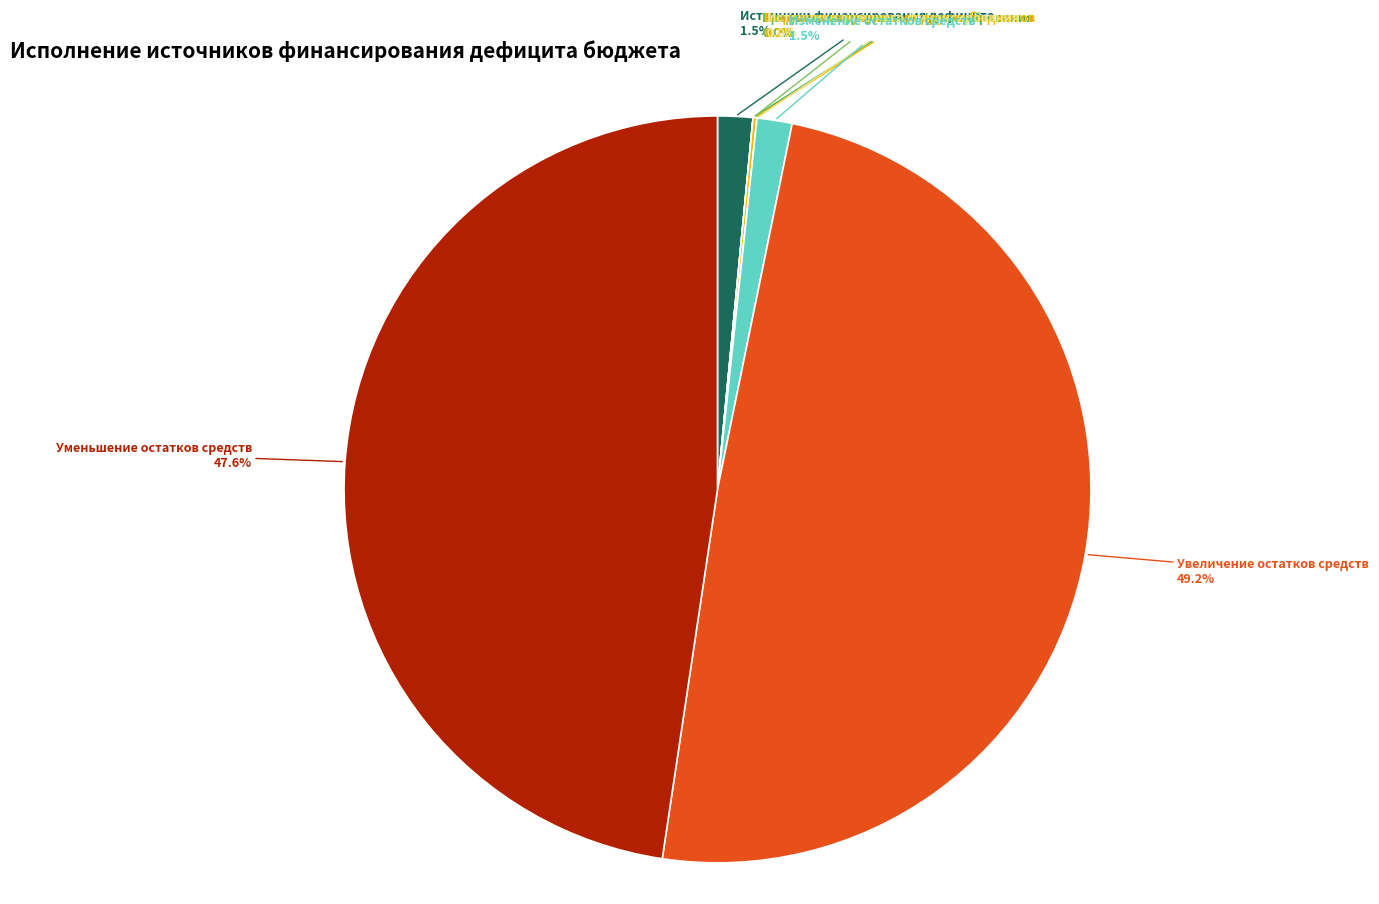

True or false: источники внутреннего финансирования accounts for 1% of the total.

False